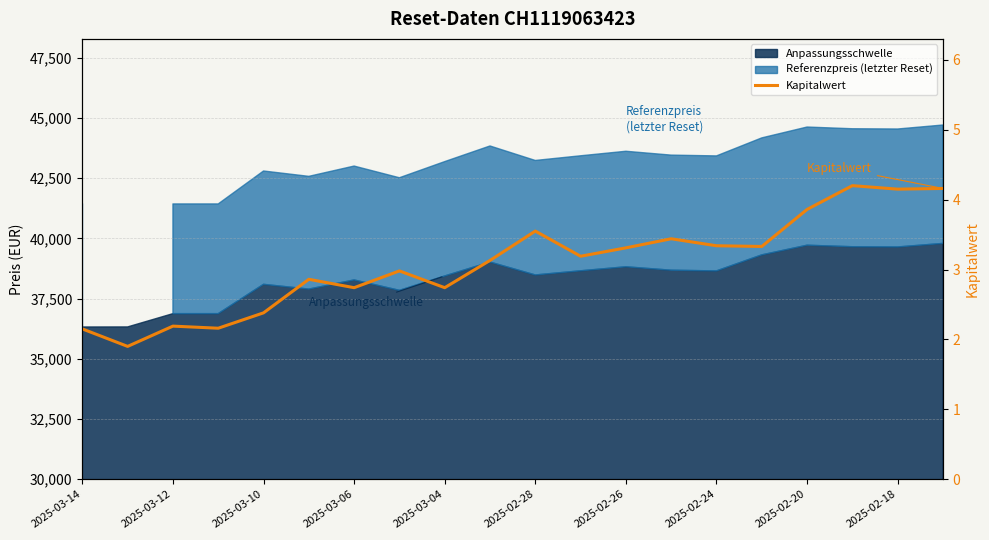

True or false: the data shows 1.0 at 2025-03-12.

False